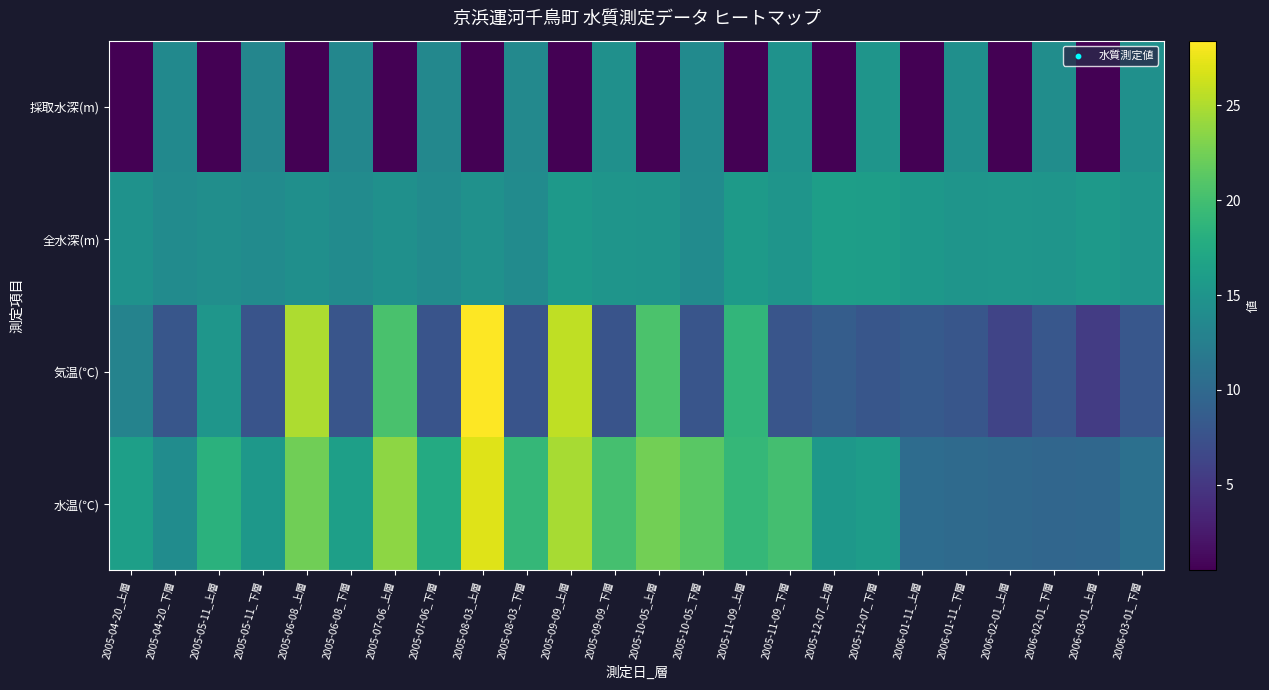

Reading left to right, extract all data points from this chart.

採取水深(m): 2005-04-20_上層=0.5	2005-04-20_下層=13.7	2005-05-11_上層=0.5	2005-05-11_下層=13.3	2005-06-08_上層=0.5	2005-06-08_下層=13.4	2005-07-06_上層=0.5	2005-07-06_下層=13.5	2005-08-03_上層=0.5	2005-08-03_下層=13.6	2005-09-09_上層=0.5	2005-09-09_下層=14.5	2005-10-05_上層=0.5	2005-10-05_下層=13.9	2005-11-09_上層=0.5	2005-11-09_下層=14.7	2005-12-07_上層=0.5	2005-12-07_下層=15.1	2006-01-11_上層=0.5	2006-01-11_下層=14.4	2006-02-01_上層=0.5	2006-02-01_下層=14.2	2006-03-01_上層=0.5	2006-03-01_下層=14.5
全水深(m): 2005-04-20_上層=14.7	2005-04-20_下層=14.0	2005-05-11_上層=14.3	2005-05-11_下層=14.0	2005-06-08_上層=14.4	2005-06-08_下層=14.0	2005-07-06_上層=14.5	2005-07-06_下層=14.0	2005-08-03_上層=14.6	2005-08-03_下層=14.0	2005-09-09_上層=15.5	2005-09-09_下層=15.0	2005-10-05_上層=14.9	2005-10-05_下層=14.0	2005-11-09_上層=15.7	2005-11-09_下層=15.0	2005-12-07_上層=16.1	2005-12-07_下層=16.0	2006-01-11_上層=15.4	2006-01-11_下層=15.0	2006-02-01_上層=15.2	2006-02-01_下層=15.0	2006-03-01_上層=15.5	2006-03-01_下層=15.0
気温(℃): 2005-04-20_上層=13.0	2005-04-20_下層=8.0	2005-05-11_上層=15.2	2005-05-11_下層=7.8	2005-06-08_上層=25.0	2005-06-08_下層=7.9	2005-07-06_上層=20.4	2005-07-06_下層=7.8	2005-08-03_上層=28.4	2005-08-03_下層=7.8	2005-09-09_上層=25.7	2005-09-09_下層=7.8	2005-10-05_上層=20.5	2005-10-05_下層=7.9	2005-11-09_上層=18.9	2005-11-09_下層=7.9	2005-12-07_上層=8.7	2005-12-07_下層=8.0	2006-01-11_上層=8.4	2006-01-11_下層=8.0	2006-02-01_上層=6.2	2006-02-01_下層=8.1	2006-03-01_上層=5.5	2006-03-01_下層=8.1
水温(℃): 2005-04-20_上層=16.2	2005-04-20_下層=14.1	2005-05-11_上層=18.3	2005-05-11_下層=15.4	2005-06-08_上層=22.4	2005-06-08_下層=16.3	2005-07-06_上層=23.7	2005-07-06_下層=17.6	2005-08-03_上層=27.0	2005-08-03_下層=19.1	2005-09-09_上層=24.8	2005-09-09_下層=20.2	2005-10-05_上層=22.5	2005-10-05_下層=21.3	2005-11-09_上層=19.1	2005-11-09_下層=20.1	2005-12-07_上層=15.4	2005-12-07_下層=15.9	2006-01-11_上層=10.4	2006-01-11_下層=10.1	2006-02-01_上層=9.9	2006-02-01_下層=9.7	2006-03-01_上層=9.8	2006-03-01_下層=10.8